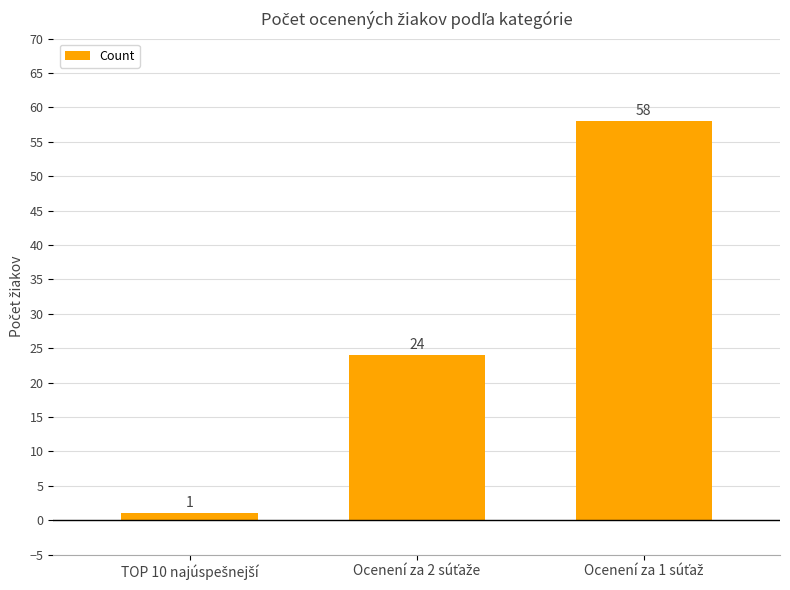

How many values are between 1 and 58?

3